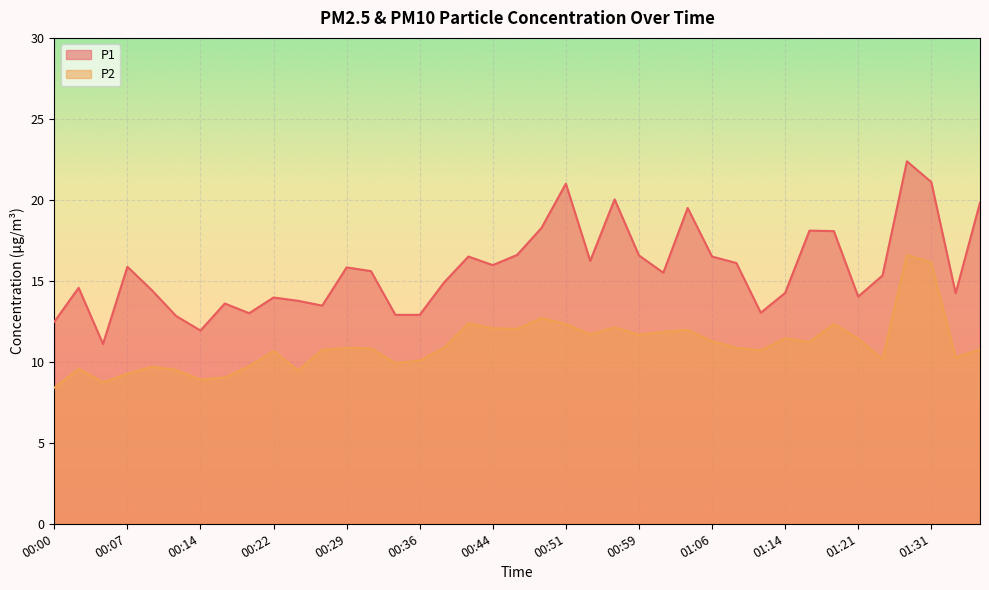

True or false: P2 and P1 intersect in this chart.

False